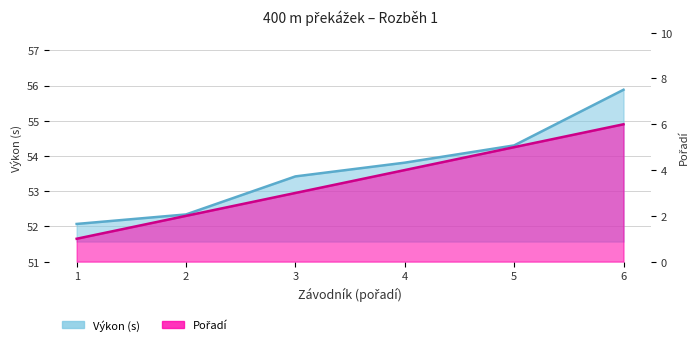

Which series has the widest spread of values?

Pořadí